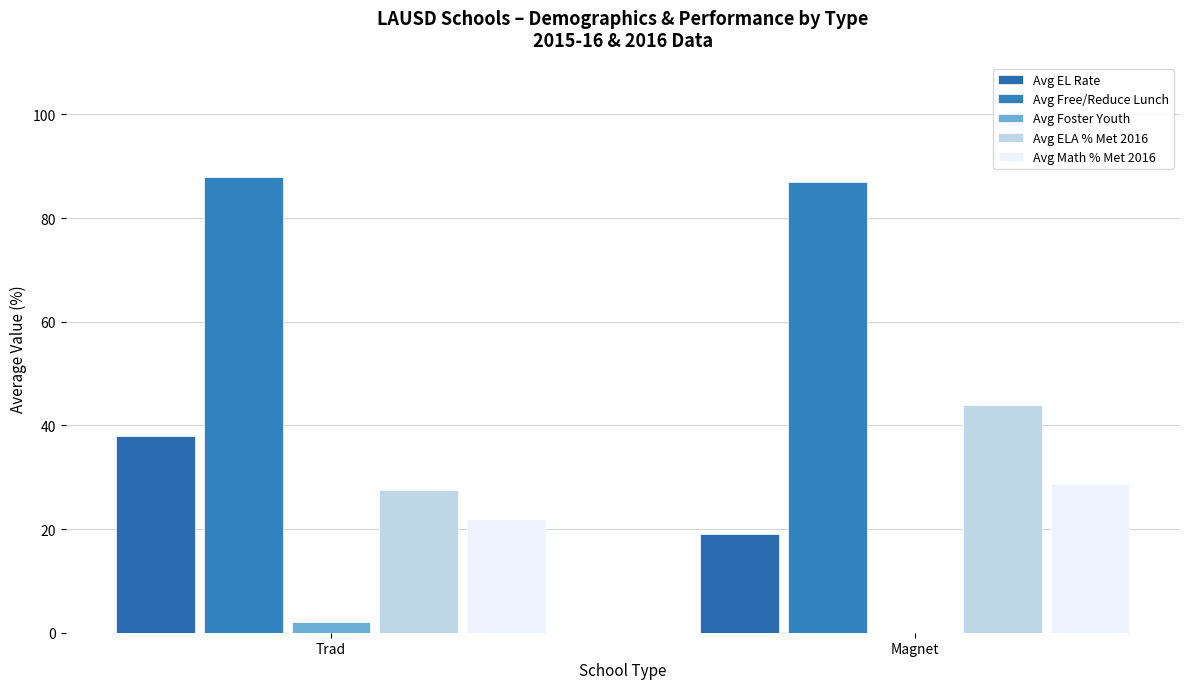

What is the value of the Avg ELA % Met 2016 bar at the 1st from the left?

27.5